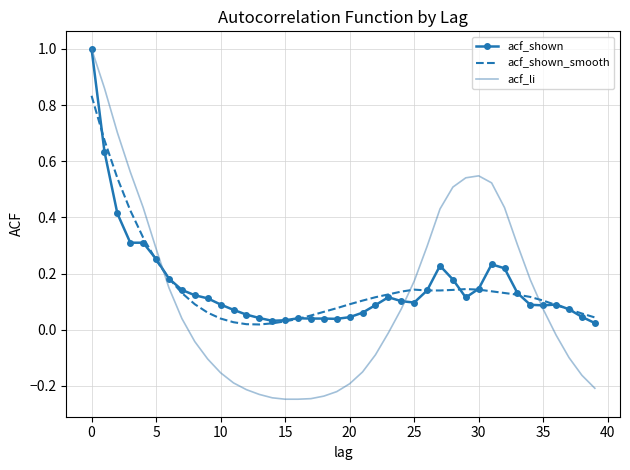

What is the greatest value displayed?

1.0